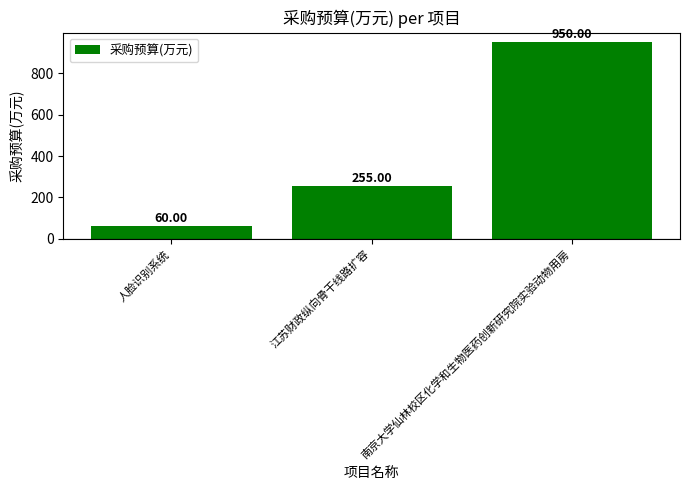

List the labels in order of value, smallest first.

人脸识别系统, 江苏财政纵向骨干线路扩容, 南京大学仙林校区化学和生物医药创新研究院实验动物用房